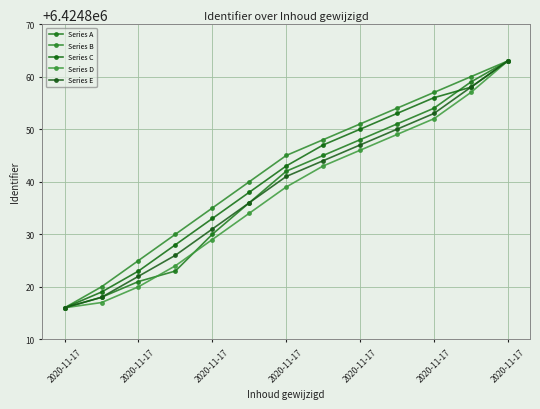

What are all the series names shown in the legend?

Series A, Series B, Series C, Series D, Series E